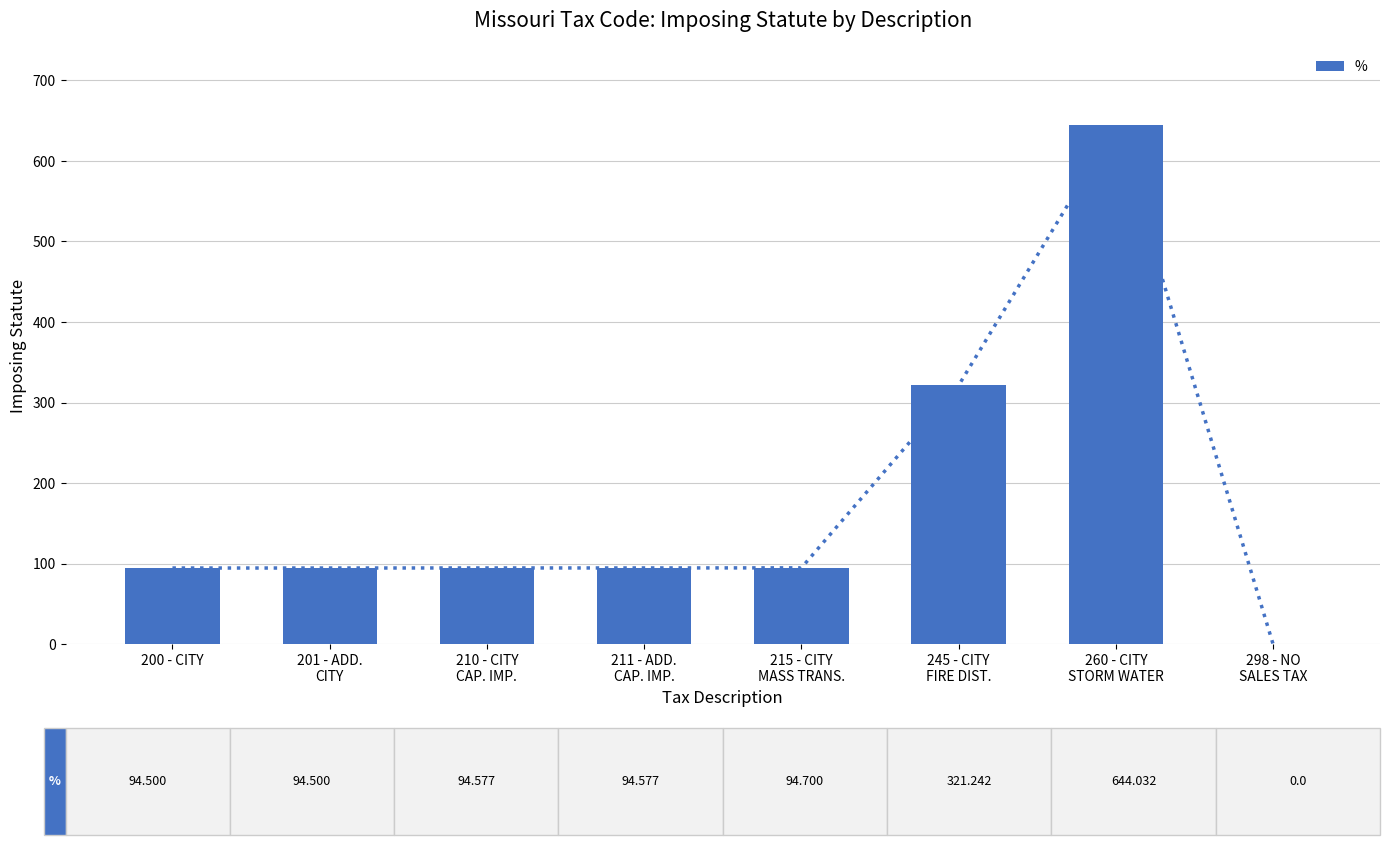

The chart shows a value of 165.2 at 215 - CITY
MASS TRANS.. True or false?

False